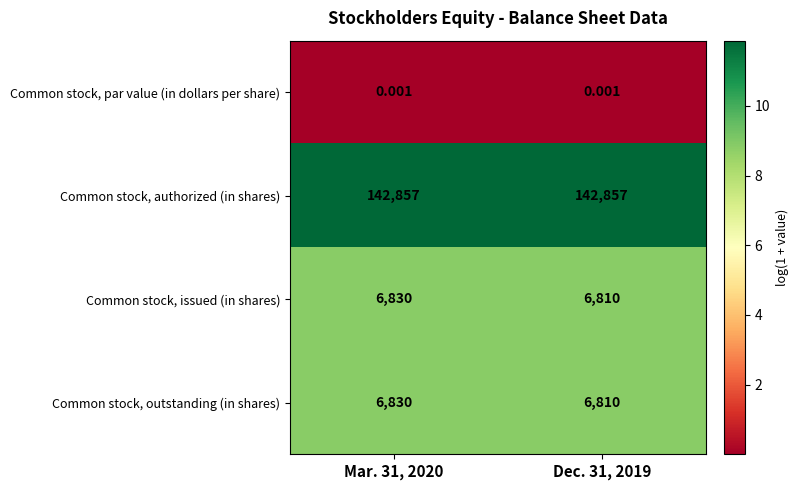

Which series has the largest total across all categories?

Common stock, authorized (in shares)